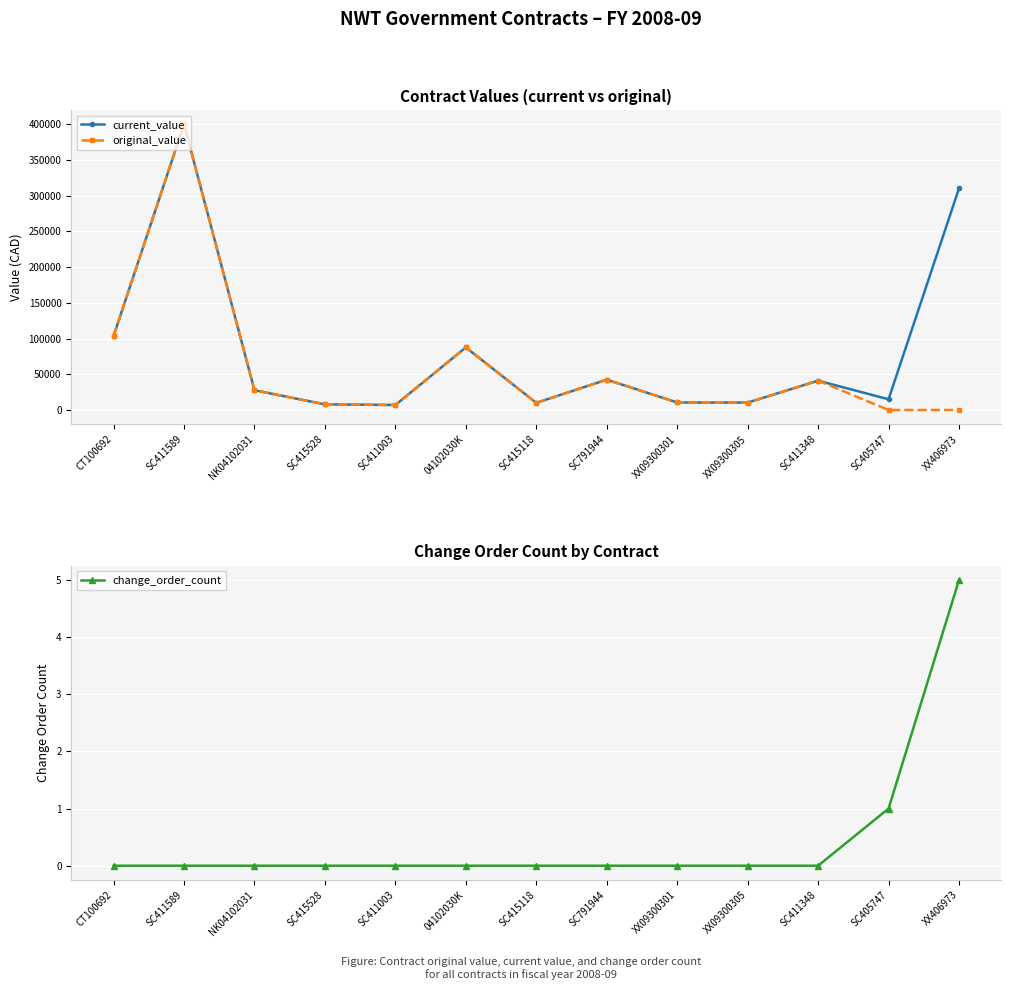

How many positive values does the original_value series have?

11